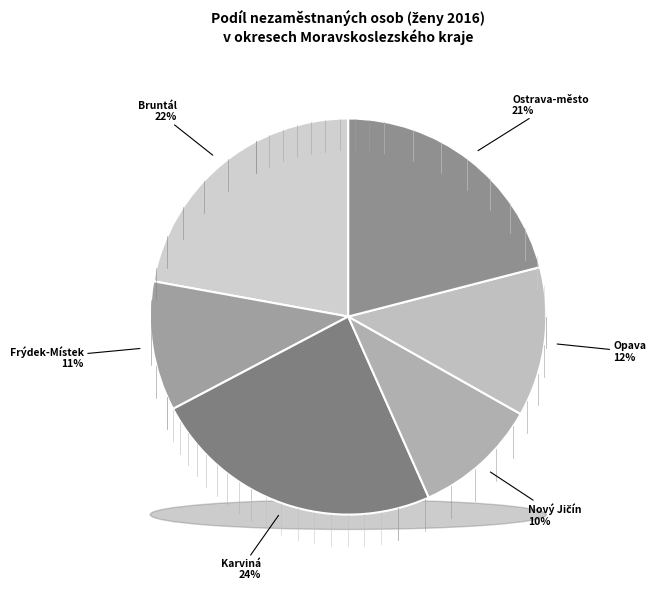

To the nearest percent, what is the difference between the largest and smallest slice percentages?

14%